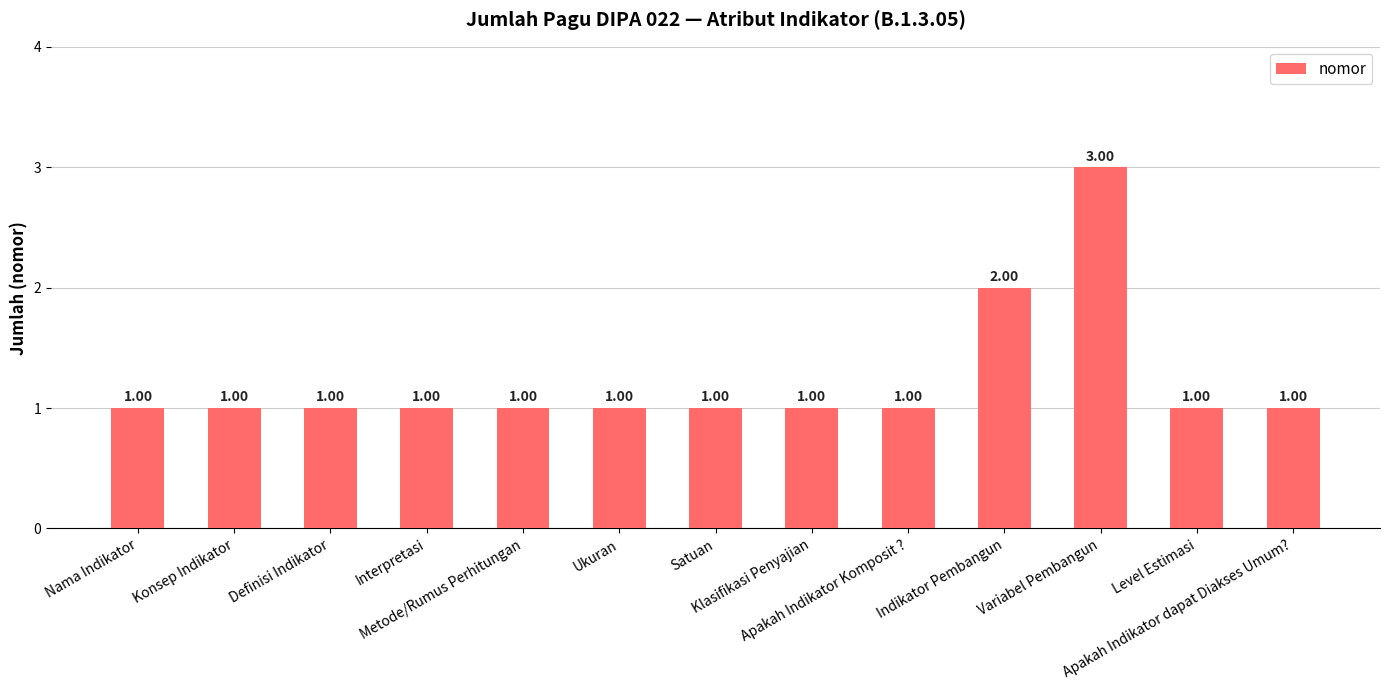

What is the smallest value displayed?

1